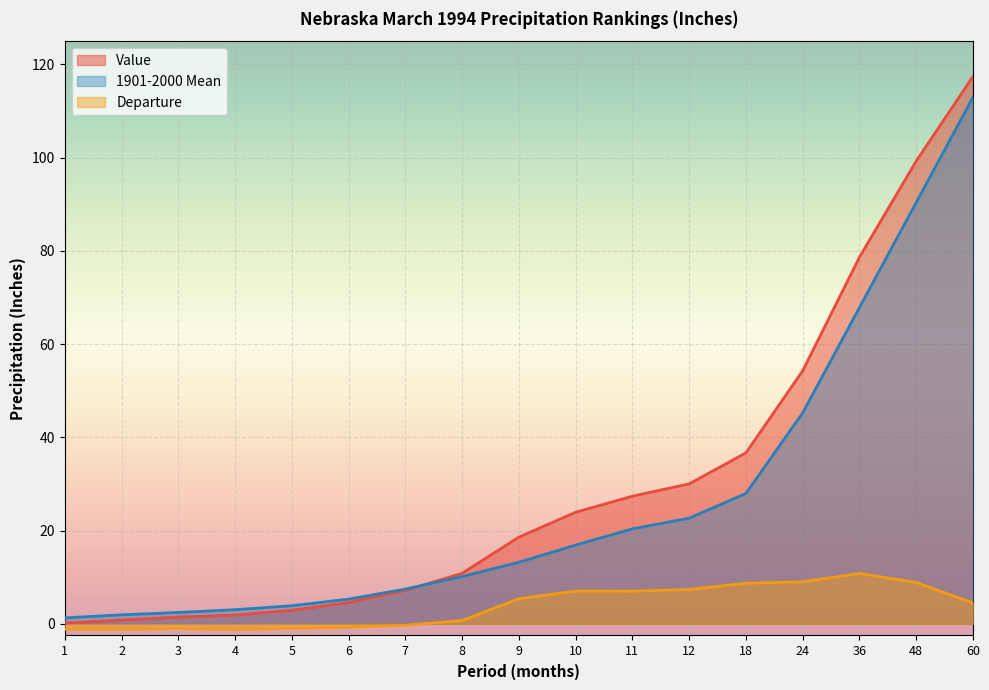

Which series has the largest total across all categories?

Value